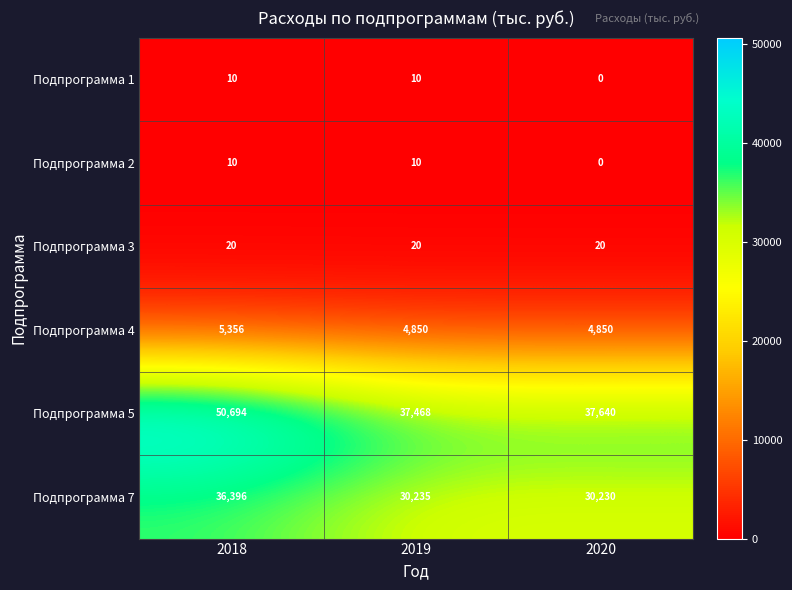

What is the sum of all Подпрограмма 4 values?

15056